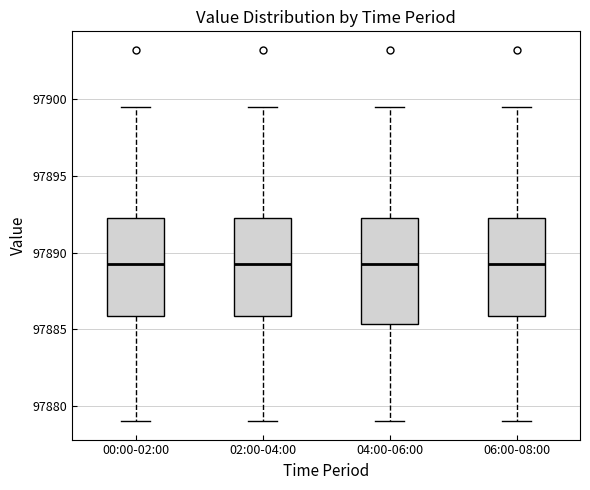

Reading left to right, transcribe this box plot: for each box, give where its median line is, the range the box spans, and where its two whiskers end, as read against the y-axis. The values are not printed on the chart, so give them approximately, as read against the axis.

00:00-02:00: median 97889.5, box 97886.0 to 97892.5, whiskers 97879.0 to 97899.5
02:00-04:00: median 97889.5, box 97886.0 to 97892.5, whiskers 97879.0 to 97899.5
04:00-06:00: median 97889.5, box 97885.5 to 97892.5, whiskers 97879.0 to 97899.5
06:00-08:00: median 97889.5, box 97886.0 to 97892.5, whiskers 97879.0 to 97899.5